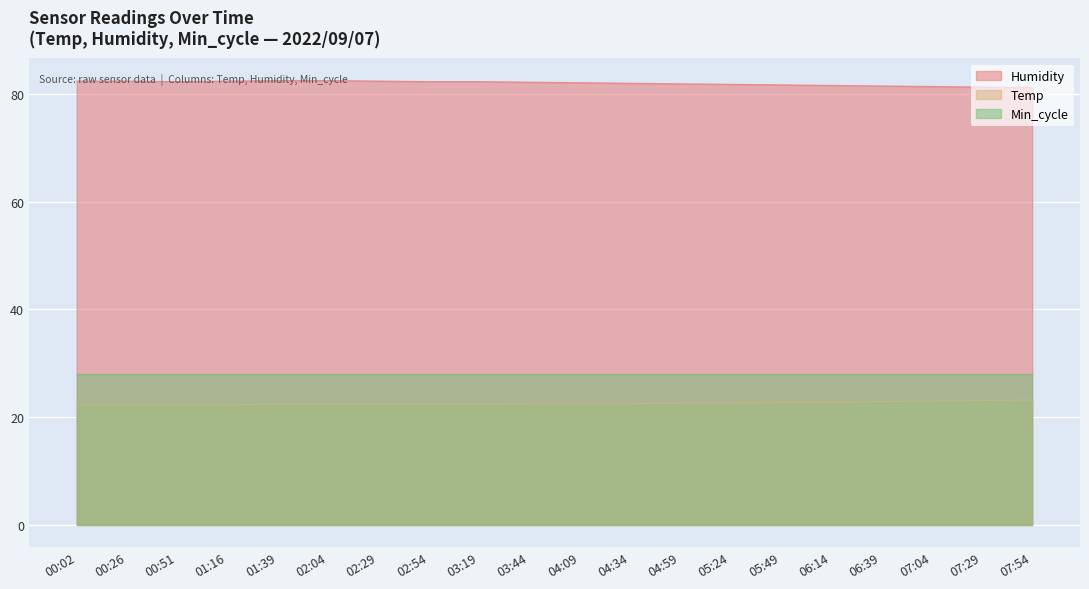

Does the chart display data point markers on the line(s)?

No